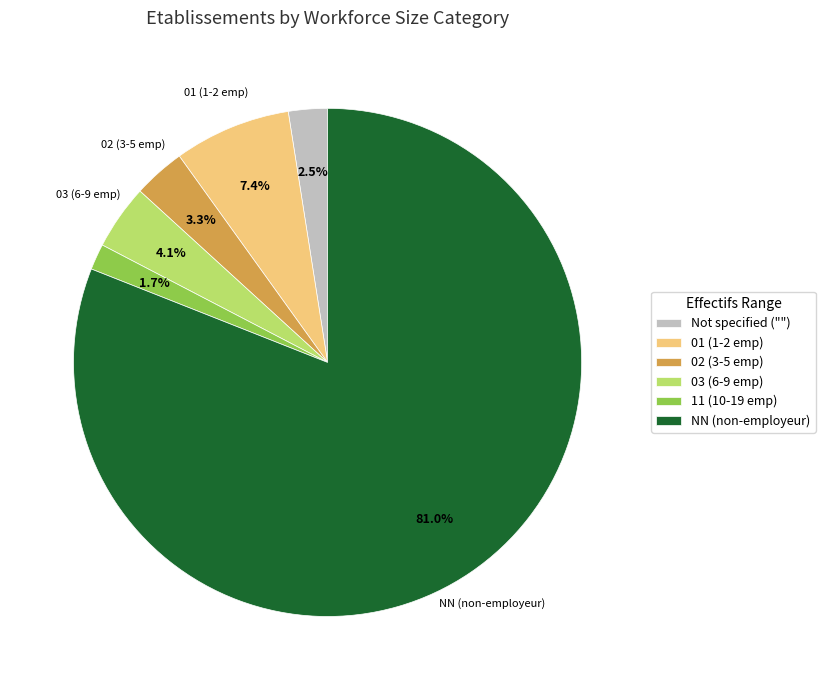

Between Not specified ("") and 02 (3-5 emp), which is larger?

02 (3-5 emp)